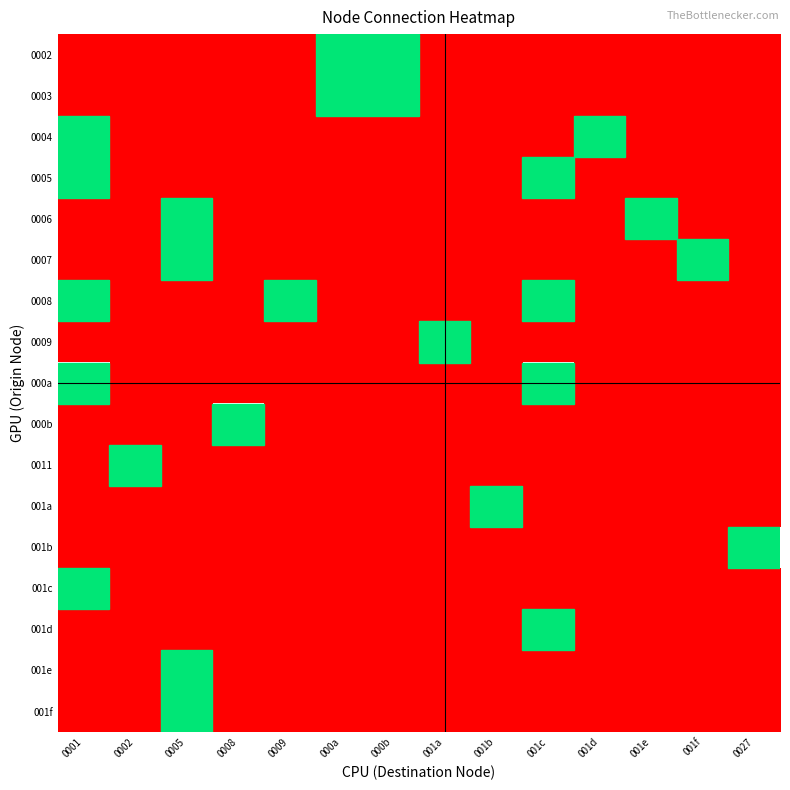

Reading left to right, transcribe all the data shown in this chart.

0002: 0001=0	0002=0	0005=0	0008=0	0009=0	000a=1	000b=1	001a=0	001b=0	001c=0	001d=0	001e=0	001f=0	0027=0
0003: 0001=0	0002=0	0005=0	0008=0	0009=0	000a=1	000b=1	001a=0	001b=0	001c=0	001d=0	001e=0	001f=0	0027=0
0004: 0001=1	0002=0	0005=0	0008=0	0009=0	000a=0	000b=0	001a=0	001b=0	001c=0	001d=1	001e=0	001f=0	0027=0
0005: 0001=1	0002=0	0005=0	0008=0	0009=0	000a=0	000b=0	001a=0	001b=0	001c=1	001d=0	001e=0	001f=0	0027=0
0006: 0001=0	0002=0	0005=1	0008=0	0009=0	000a=0	000b=0	001a=0	001b=0	001c=0	001d=0	001e=1	001f=0	0027=0
0007: 0001=0	0002=0	0005=1	0008=0	0009=0	000a=0	000b=0	001a=0	001b=0	001c=0	001d=0	001e=0	001f=1	0027=0
0008: 0001=1	0002=0	0005=0	0008=0	0009=1	000a=0	000b=0	001a=0	001b=0	001c=1	001d=0	001e=0	001f=0	0027=0
0009: 0001=0	0002=0	0005=0	0008=0	0009=0	000a=0	000b=0	001a=1	001b=0	001c=0	001d=0	001e=0	001f=0	0027=0
000a: 0001=1	0002=0	0005=0	0008=0	0009=0	000a=0	000b=0	001a=0	001b=0	001c=1	001d=0	001e=0	001f=0	0027=0
000b: 0001=0	0002=0	0005=0	0008=1	0009=0	000a=0	000b=0	001a=0	001b=0	001c=0	001d=0	001e=0	001f=0	0027=0
0011: 0001=0	0002=1	0005=0	0008=0	0009=0	000a=0	000b=0	001a=0	001b=0	001c=0	001d=0	001e=0	001f=0	0027=0
001a: 0001=0	0002=0	0005=0	0008=0	0009=0	000a=0	000b=0	001a=0	001b=1	001c=0	001d=0	001e=0	001f=0	0027=0
001b: 0001=0	0002=0	0005=0	0008=0	0009=0	000a=0	000b=0	001a=0	001b=0	001c=0	001d=0	001e=0	001f=0	0027=1
001c: 0001=1	0002=0	0005=0	0008=0	0009=0	000a=0	000b=0	001a=0	001b=0	001c=0	001d=0	001e=0	001f=0	0027=0
001d: 0001=0	0002=0	0005=0	0008=0	0009=0	000a=0	000b=0	001a=0	001b=0	001c=1	001d=0	001e=0	001f=0	0027=0
001e: 0001=0	0002=0	0005=1	0008=0	0009=0	000a=0	000b=0	001a=0	001b=0	001c=0	001d=0	001e=0	001f=0	0027=0
001f: 0001=0	0002=0	0005=1	0008=0	0009=0	000a=0	000b=0	001a=0	001b=0	001c=0	001d=0	001e=0	001f=0	0027=0